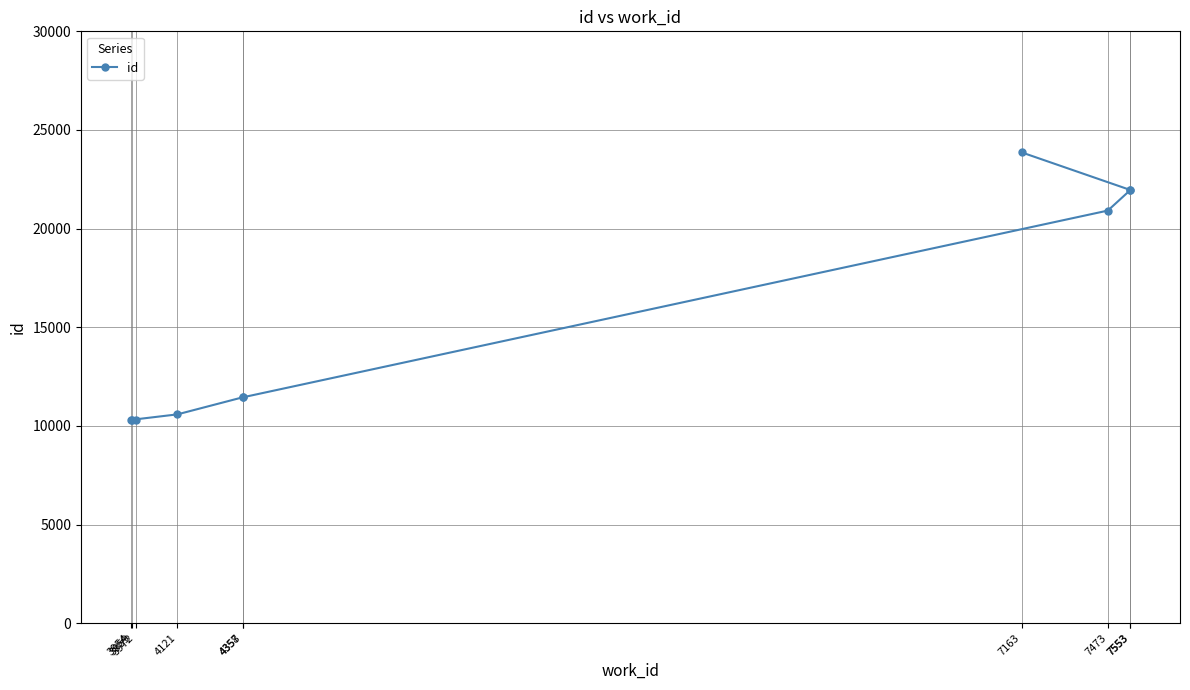

What is the value of the 2nd point from the left?

10311